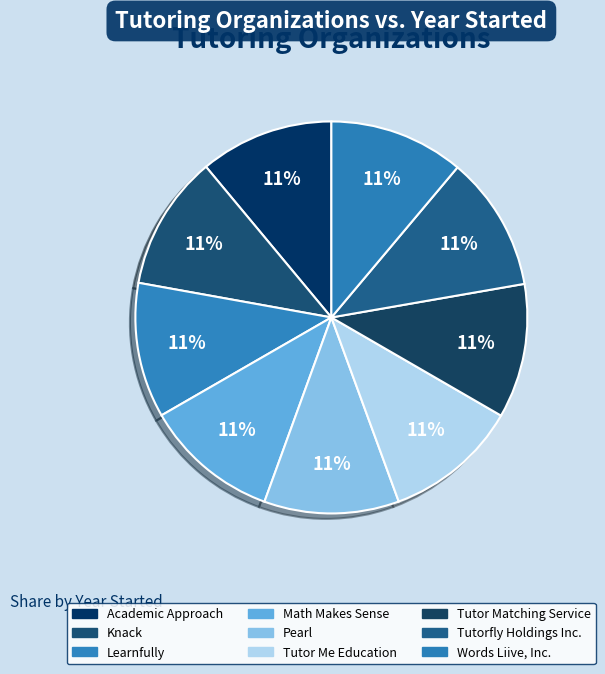

Which category has the smallest portion of the pie?

Academic Approach